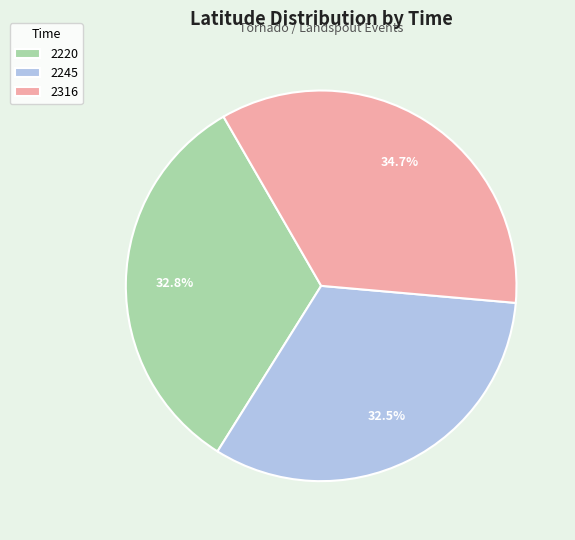

The 2316 slice represents 35% of the pie. True or false?

True